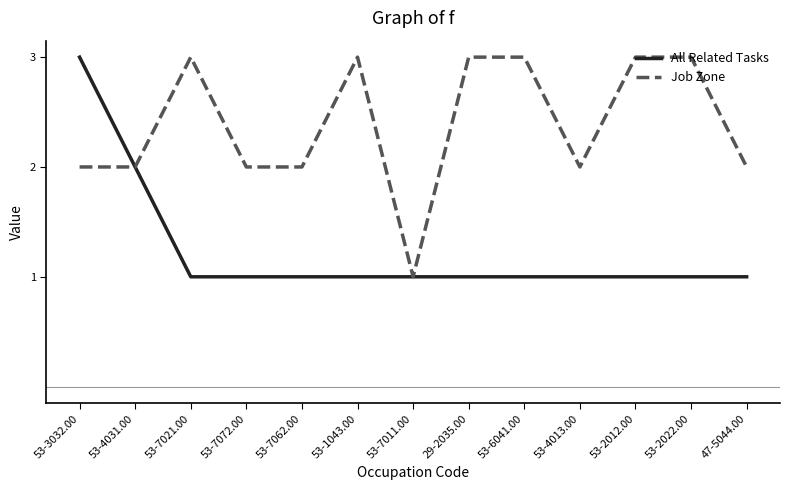

What position from the right is 53-4031.00?

12